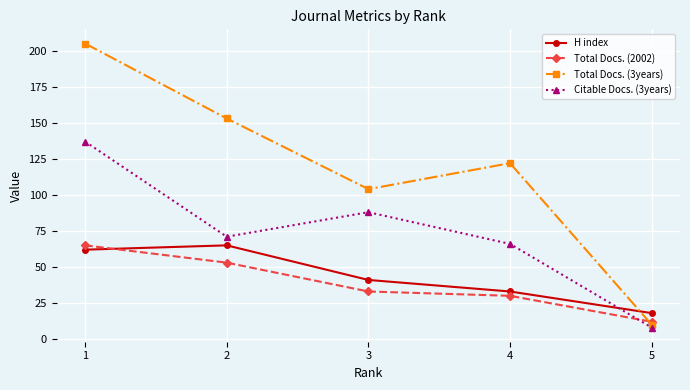

Rank the series at 1 from highest to lowest value.

Total Docs. (3years), Citable Docs. (3years), Total Docs. (2002), H index